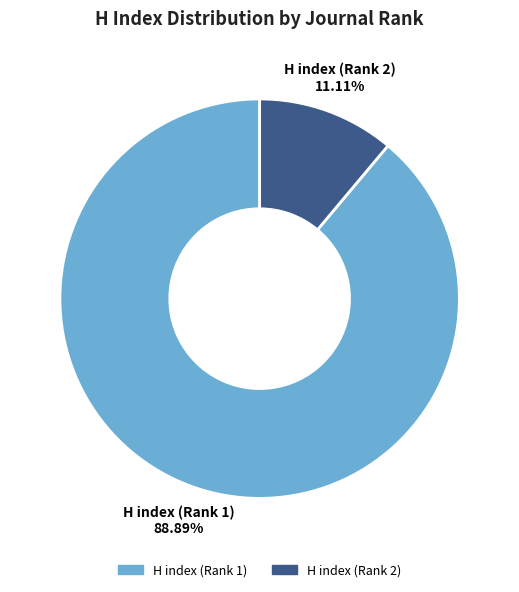

Is the sum of H index (Rank 2) and H index (Rank 1) greater than half?

Yes